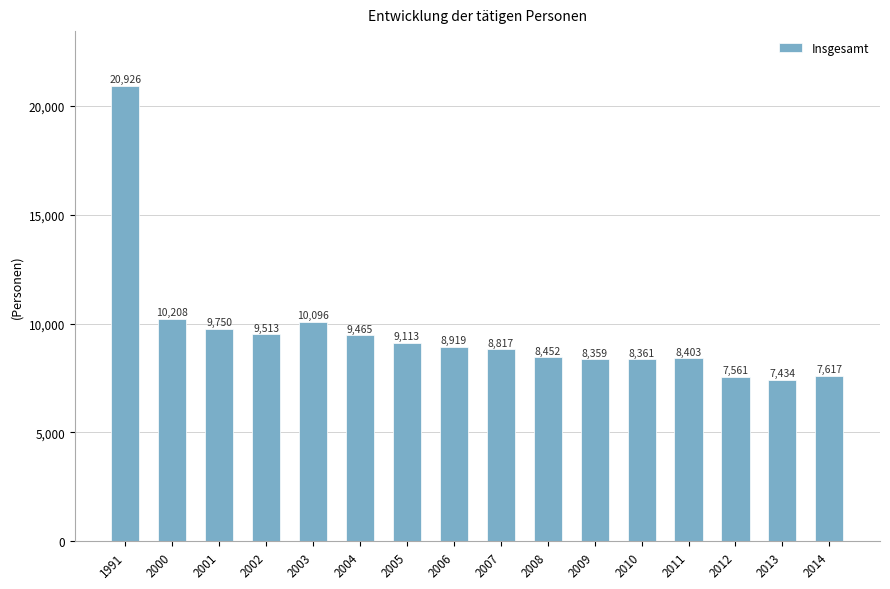

Rank the categories by value from highest to lowest.

1991, 2000, 2003, 2001, 2002, 2004, 2005, 2006, 2007, 2008, 2011, 2010, 2009, 2014, 2012, 2013